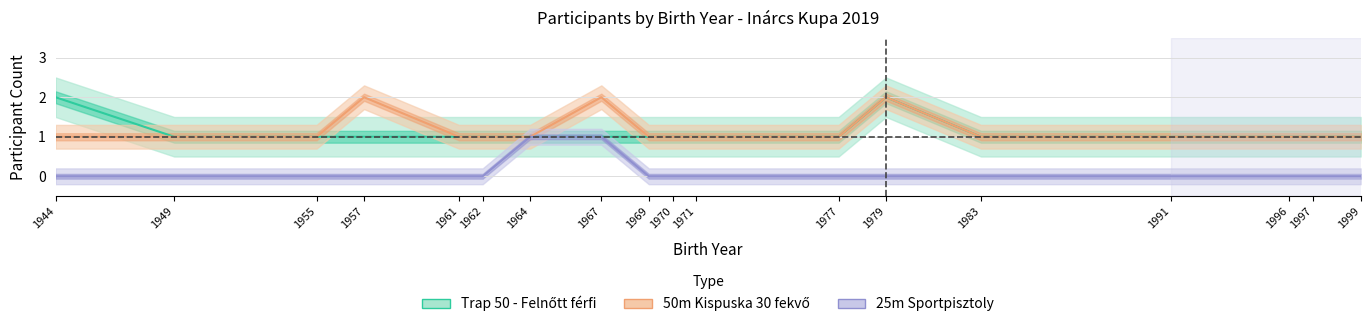

Which series changed the most between 1967 and 1999?

50m Kispuska 30 fekvő